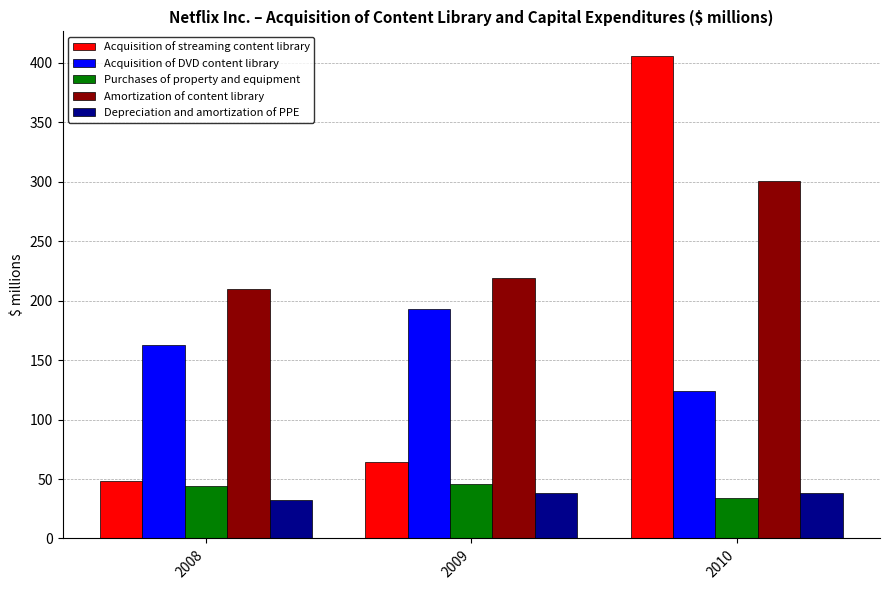

Which series has the largest total across all categories?

Amortization of content library